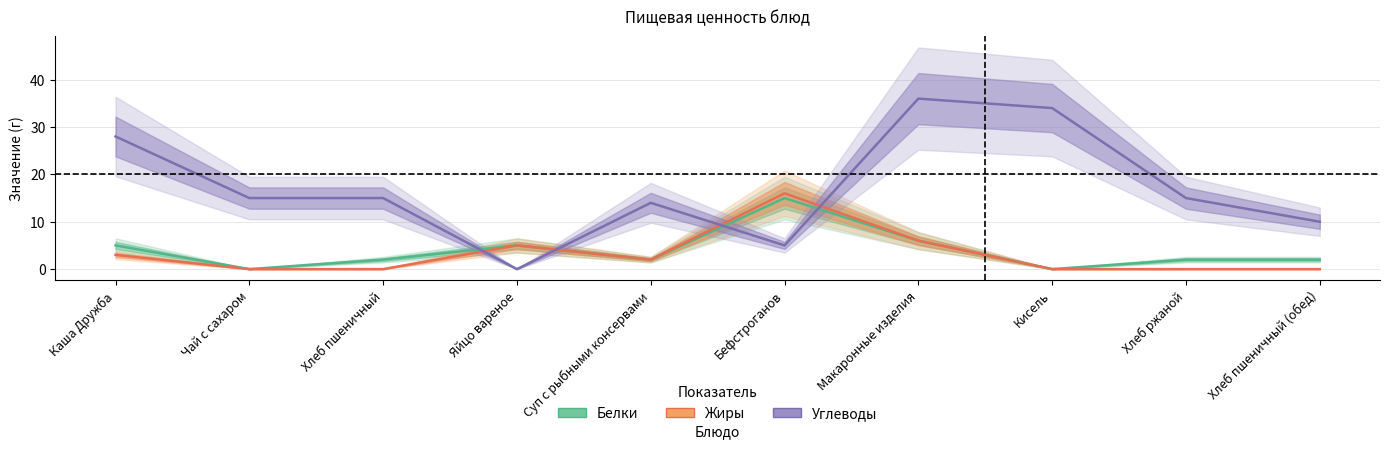

What is the average value of the Белки series?

4